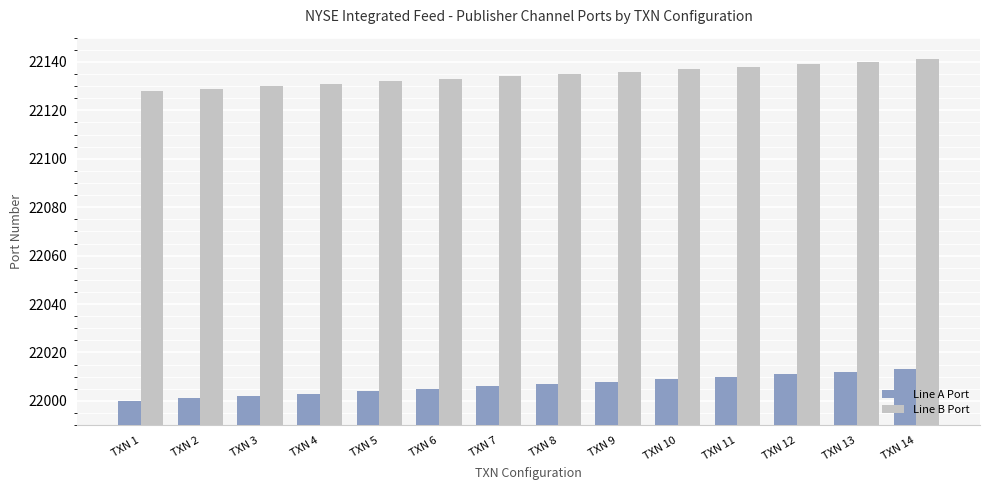

What is the smallest value displayed?

22000